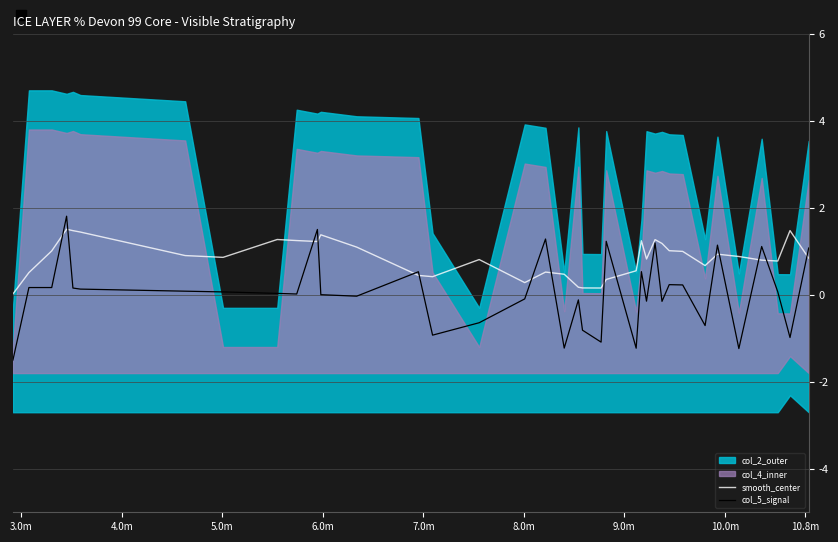

What is the highest value of the col_5_signal series?

1.8